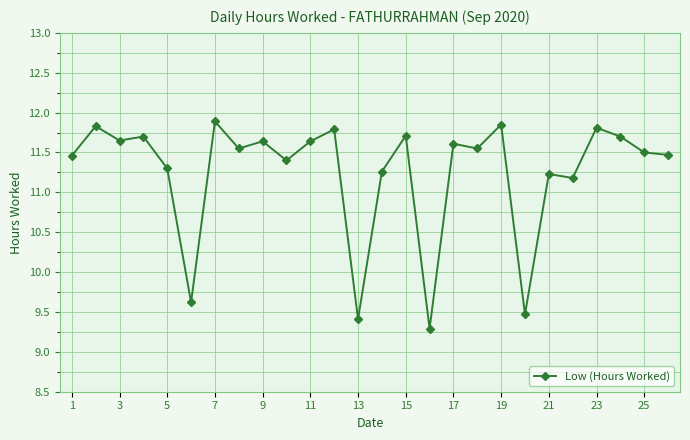

What is the sum of all values?

292.5